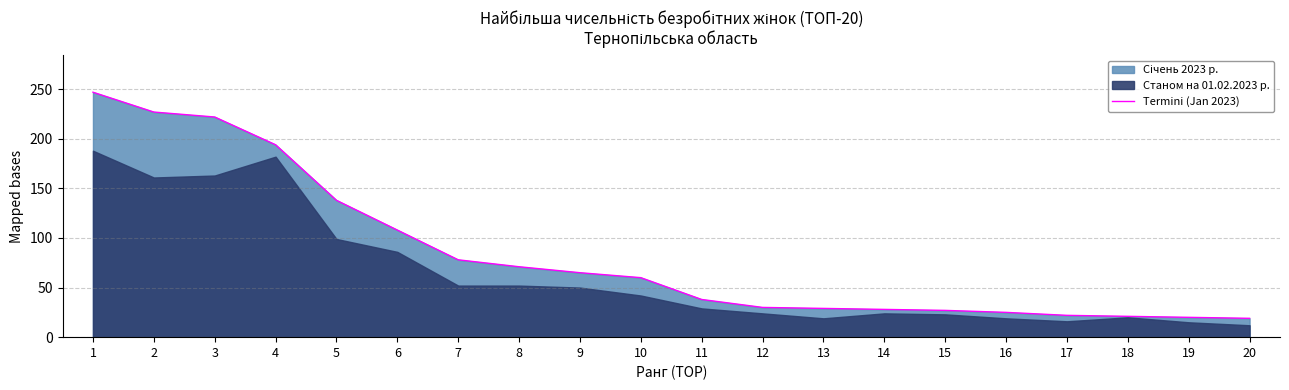

Reading left to right, extract all data points from this chart.

1=247	2=227	3=222	4=194	5=138	6=108	7=78	8=71	9=65	10=60	11=38	12=30	13=29	14=28	15=27	16=25	17=22	18=21	19=20	20=19